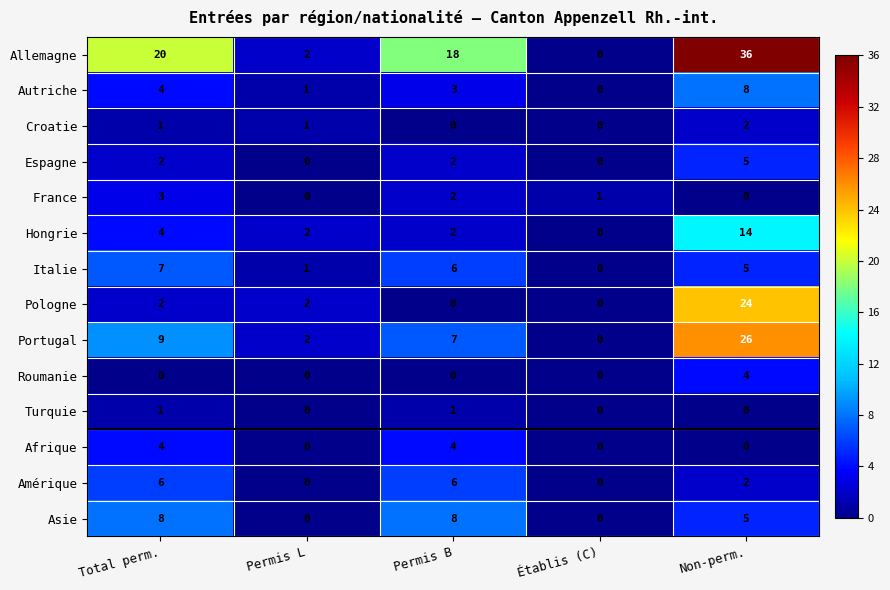

Which series has the largest total across all categories?

Allemagne